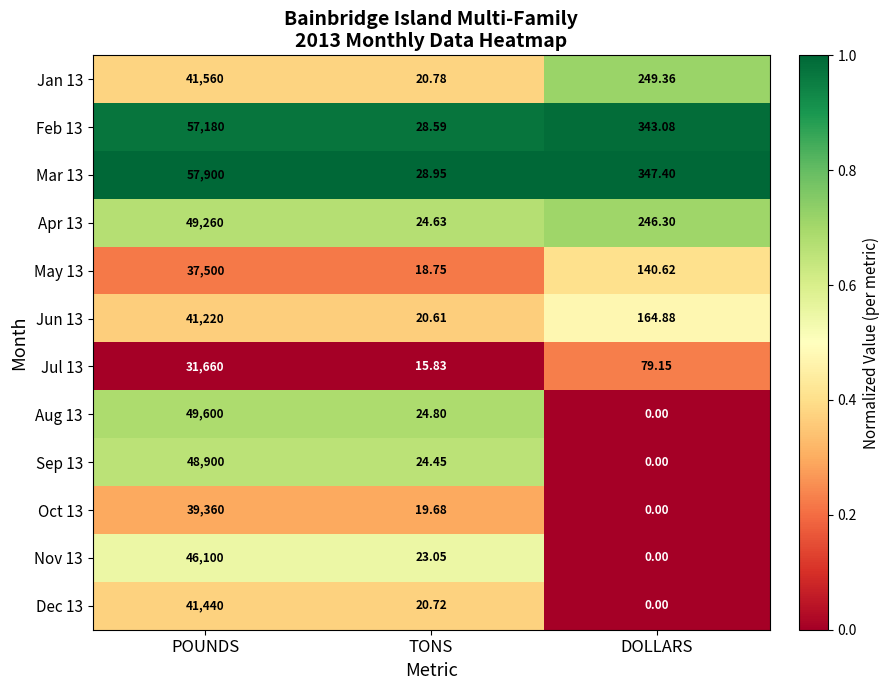

Which category has the lowest value across all series?

DOLLARS